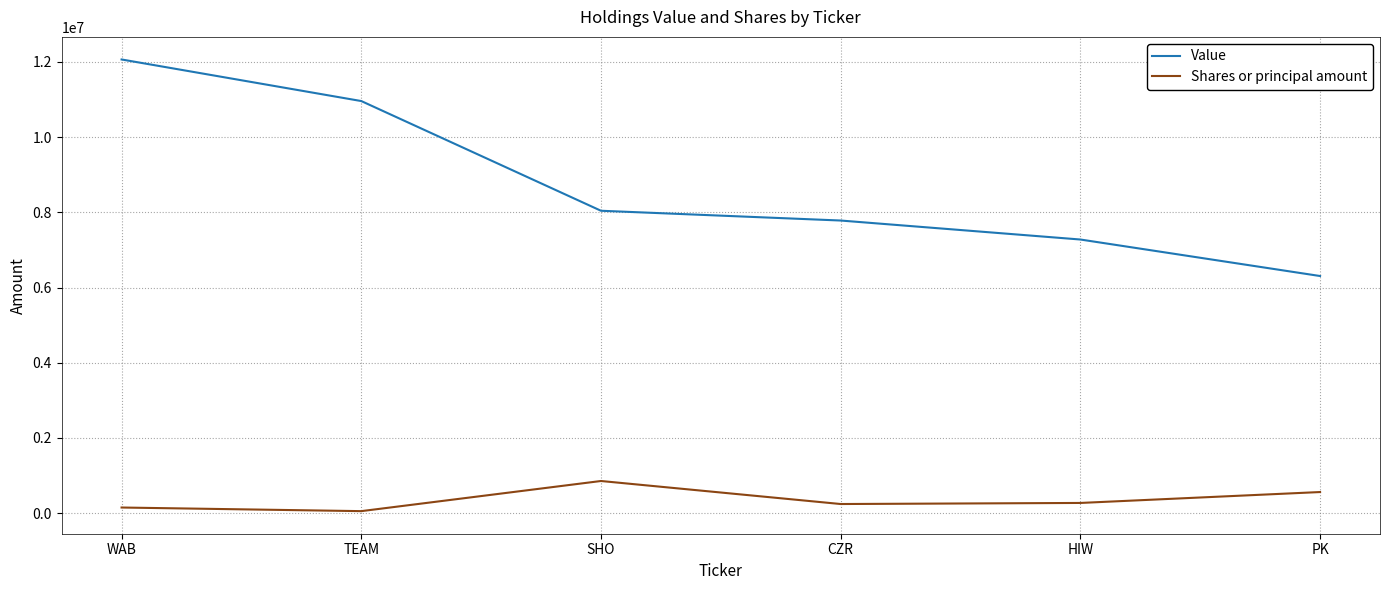

Rank the series at PK from lowest to highest value.

Shares or principal amount, Value